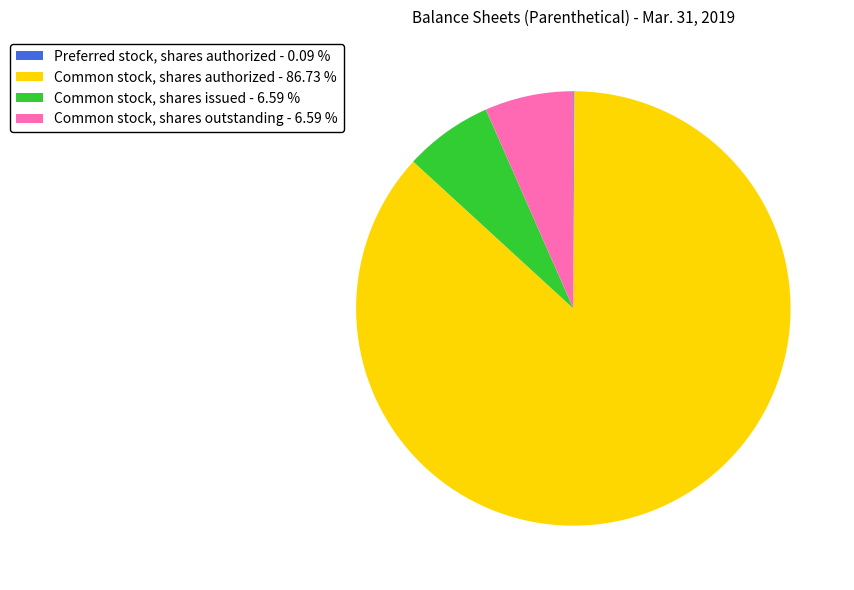

What is the largest slice in the pie chart?

Common stock, shares authorized - 86.73 %